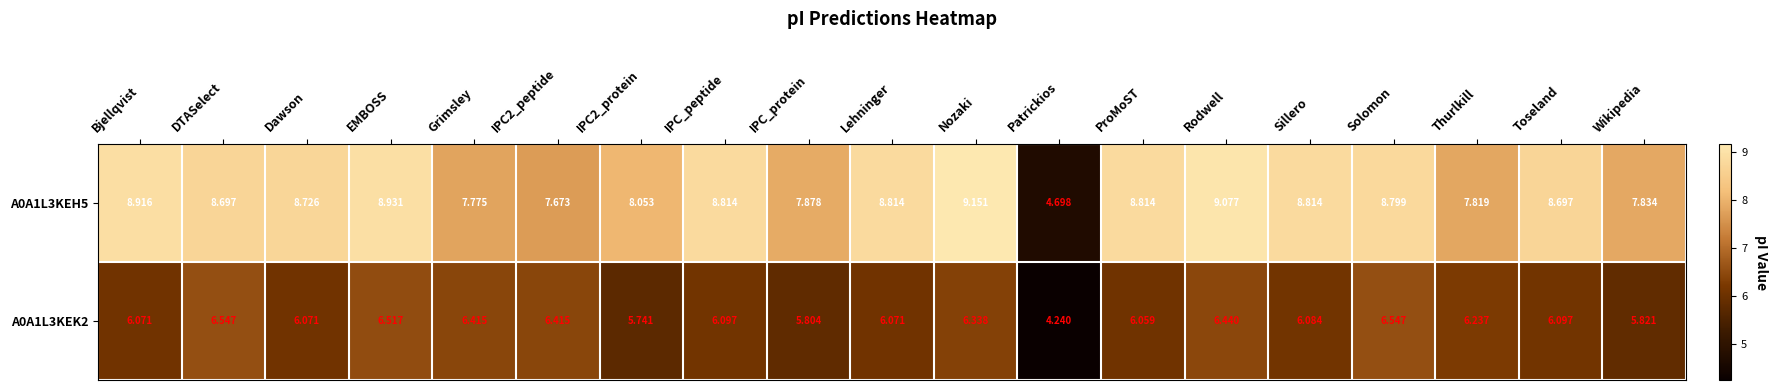

What is the total value across all series at EMBOSS?

15.4